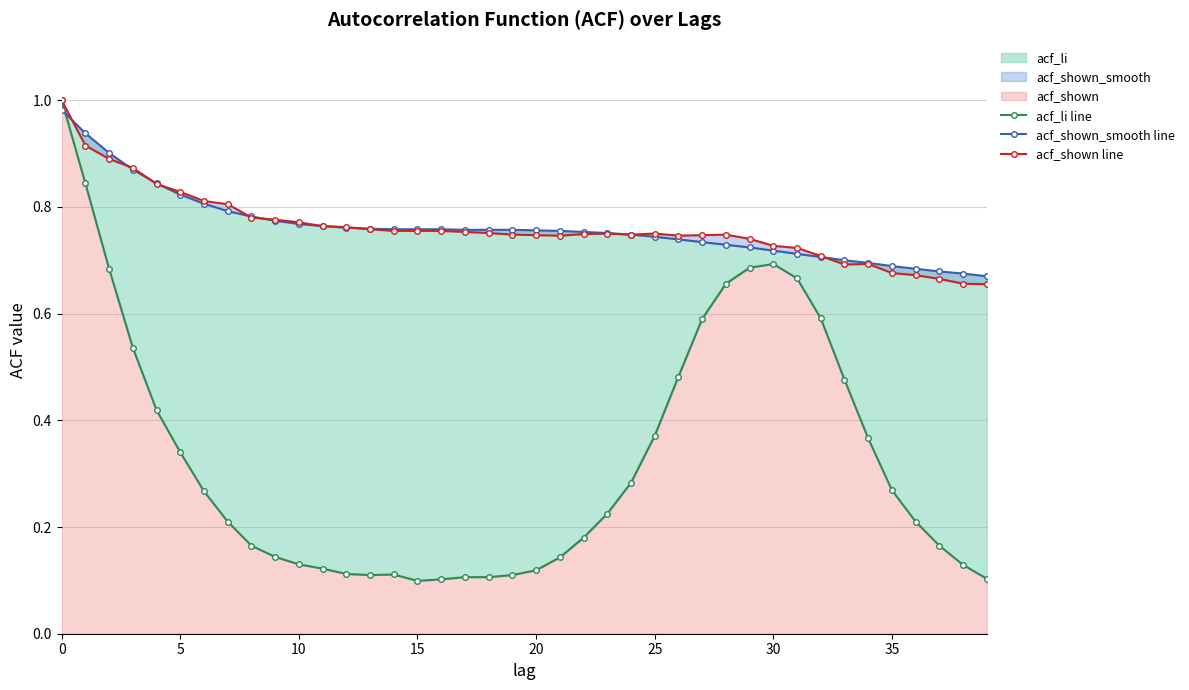

At which label does acf_shown line reach its minimum?

39